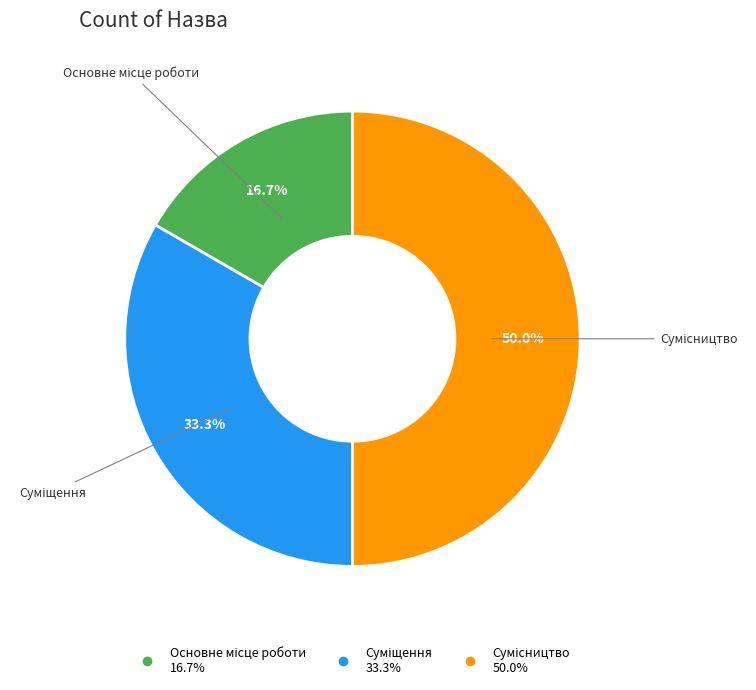

True or false: Суміщення accounts for 33% of the total.

True